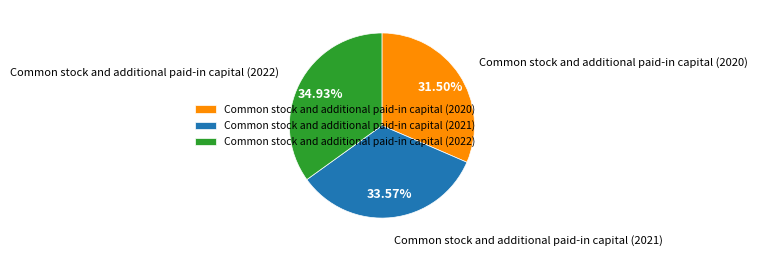

Which has a higher value, Common stock and additional paid-in capital (2021) or Common stock and additional paid-in capital (2020)?

Common stock and additional paid-in capital (2021)